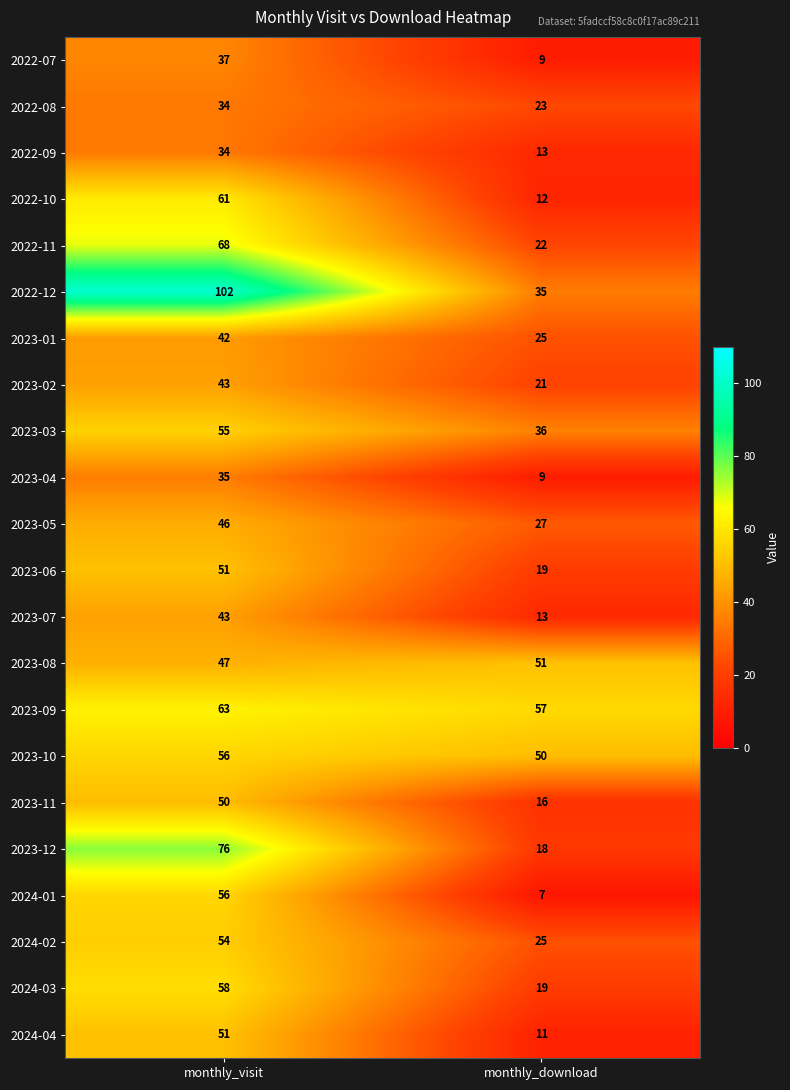

Count the number of data series in this chart.

22